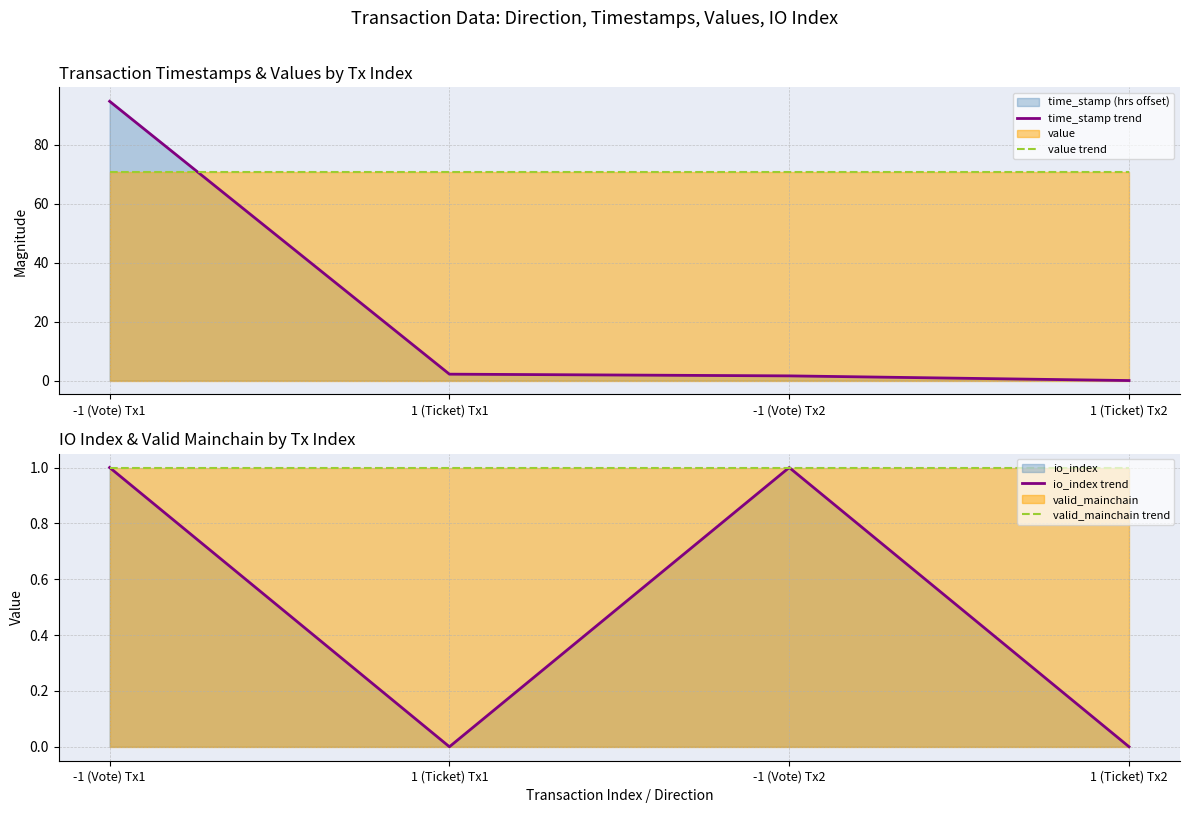

True or false: time_stamp trend and valid_mainchain trend intersect in this chart.

True